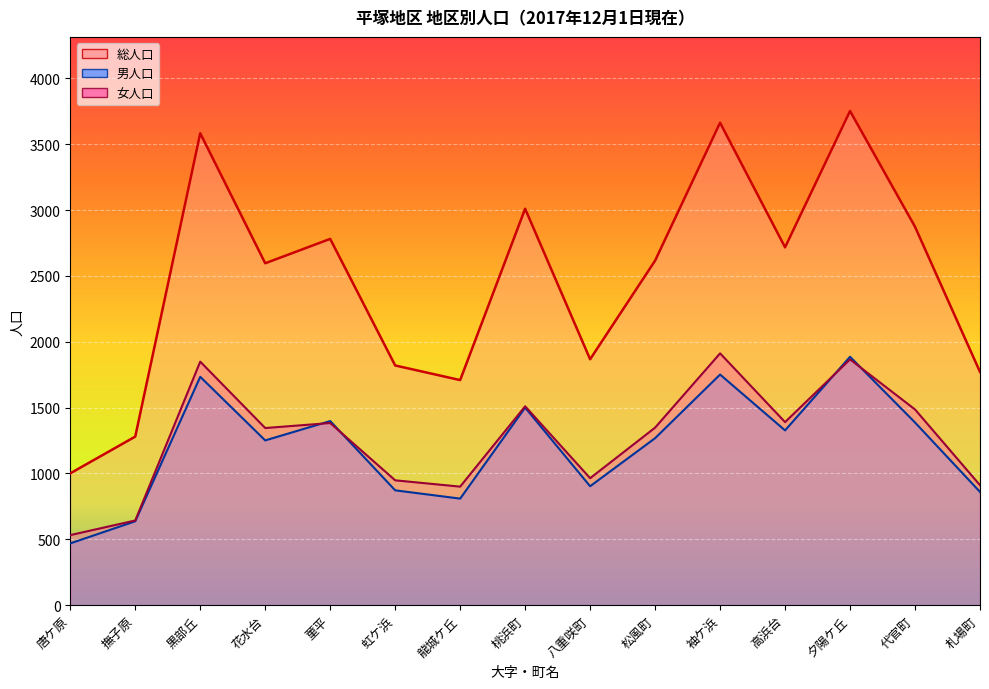

What are all the series names shown in the legend?

総人口, 男人口, 女人口